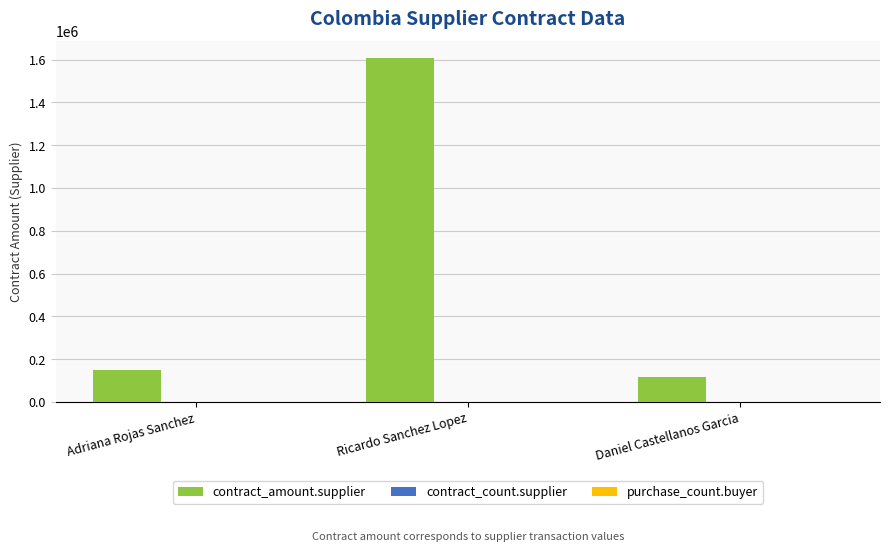

The value of contract_amount.supplier at Ricardo Sanchez Lopez is 2498646.3. True or false?

False